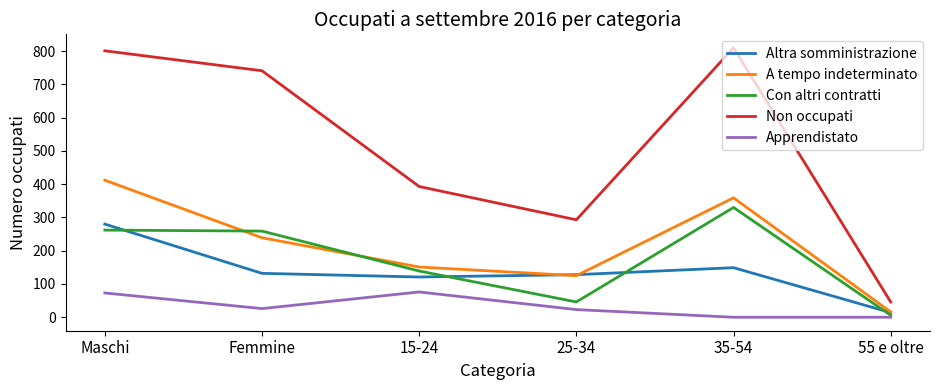

At which label is Con altri contratti closest to 168?

15-24